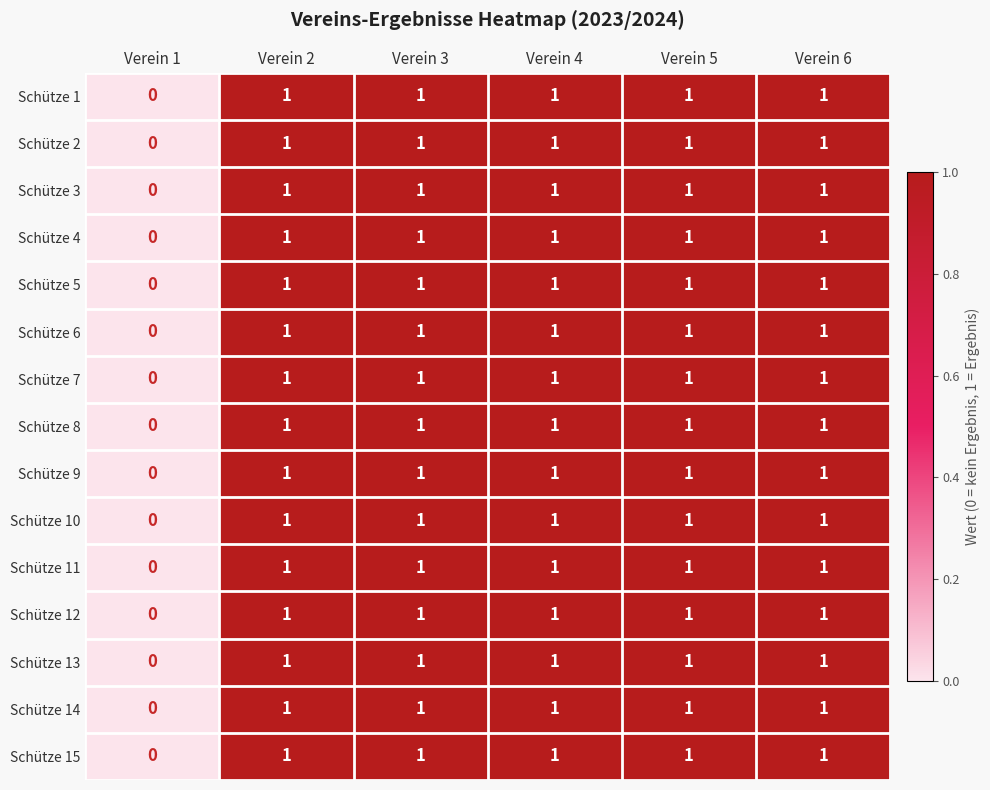

Is it true that Schütze 2 equals 1 at Verein 1?

False